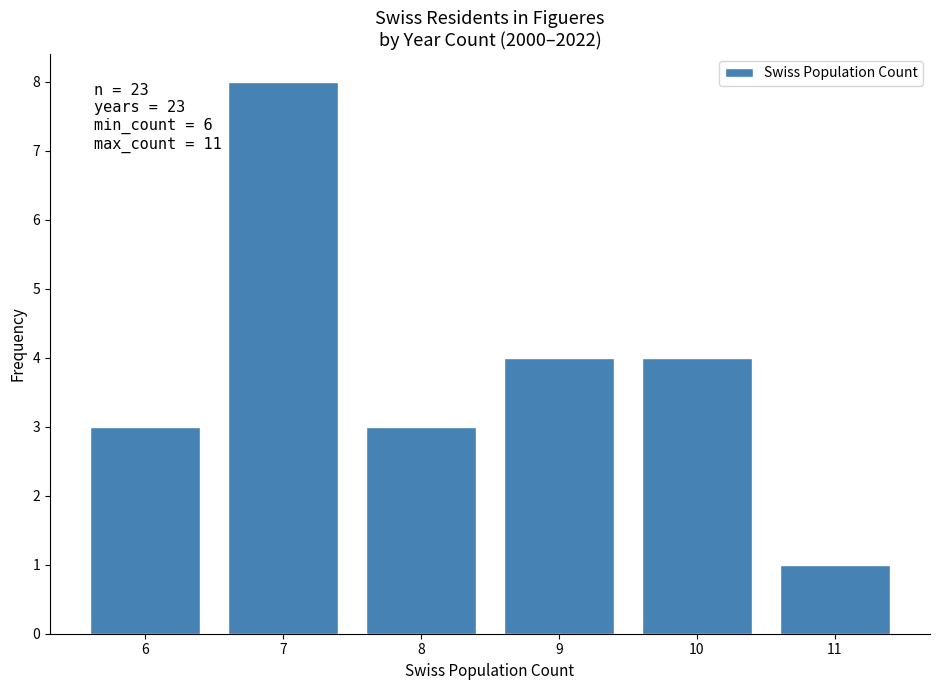

Reading left to right, what are all the values shown in this chart?

3	8	3	4	4	1